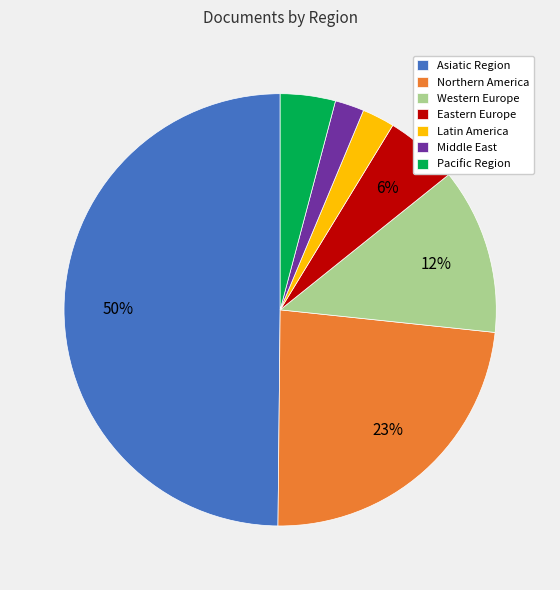

Which slice is the largest?

Asiatic Region